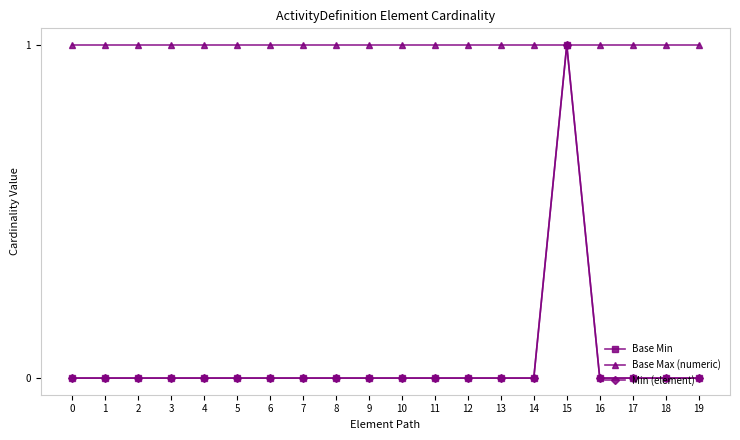

Reading left to right, extract all data points from this chart.

Base Min: 0=0	1=0	2=0	3=0	4=0	5=0	6=0	7=0	8=0	9=0	10=0	11=0	12=0	13=0	14=0	15=1	16=0	17=0	18=0	19=0
Base Max (numeric): 0=1	1=1	2=1	3=1	4=1	5=1	6=1	7=1	8=1	9=1	10=1	11=1	12=1	13=1	14=1	15=1	16=1	17=1	18=1	19=1
Min (element): 0=0	1=0	2=0	3=0	4=0	5=0	6=0	7=0	8=0	9=0	10=0	11=0	12=0	13=0	14=0	15=1	16=0	17=0	18=0	19=0